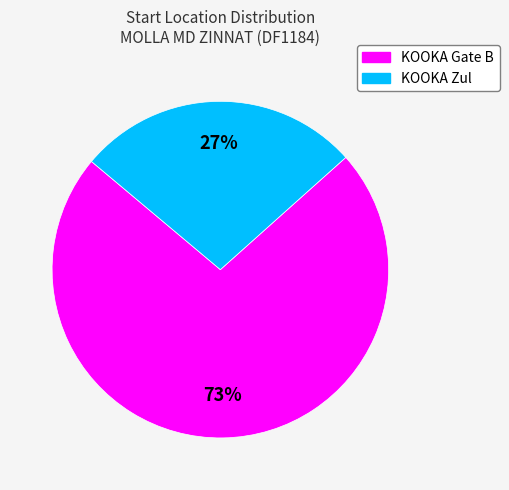

Is there a majority slice in this chart?

Yes